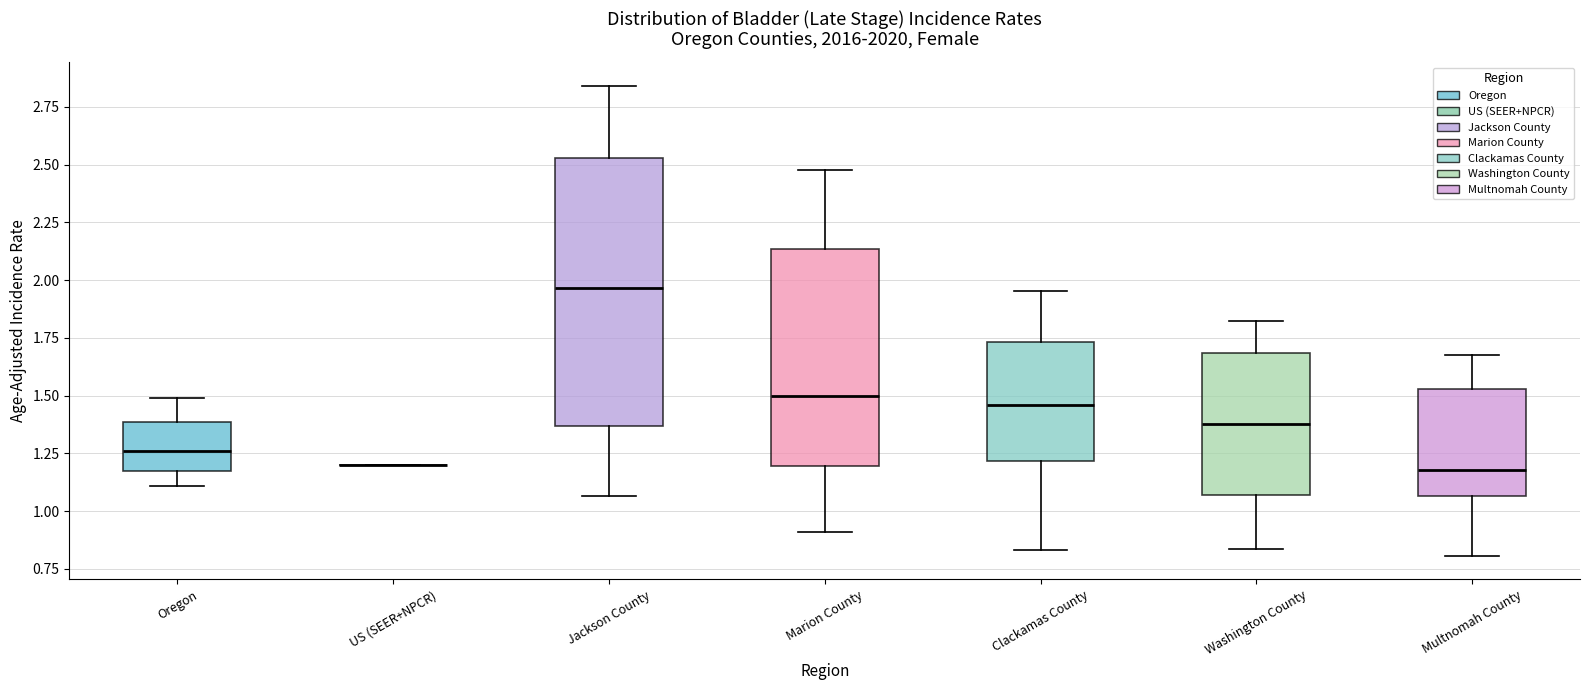

Reading left to right, transcribe this box plot: for each box, give where its median line is, the range the box spans, and where its two whiskers end, as read against the y-axis. The values are not printed on the chart, so give them approximately, as read against the axis.

Oregon: median 1.25, box 1.15 to 1.40, whiskers 1.10 to 1.50
US (SEER+NPCR): box collapsed to a line at 1.20, whiskers 1.20 to 1.20
Jackson County: median 1.95, box 1.35 to 2.55, whiskers 1.05 to 2.85
Marion County: median 1.50, box 1.20 to 2.15, whiskers 0.90 to 2.50
Clackamas County: median 1.45, box 1.20 to 1.75, whiskers 0.85 to 1.95
Washington County: median 1.40, box 1.05 to 1.70, whiskers 0.85 to 1.80
Multnomah County: median 1.20, box 1.05 to 1.55, whiskers 0.80 to 1.65